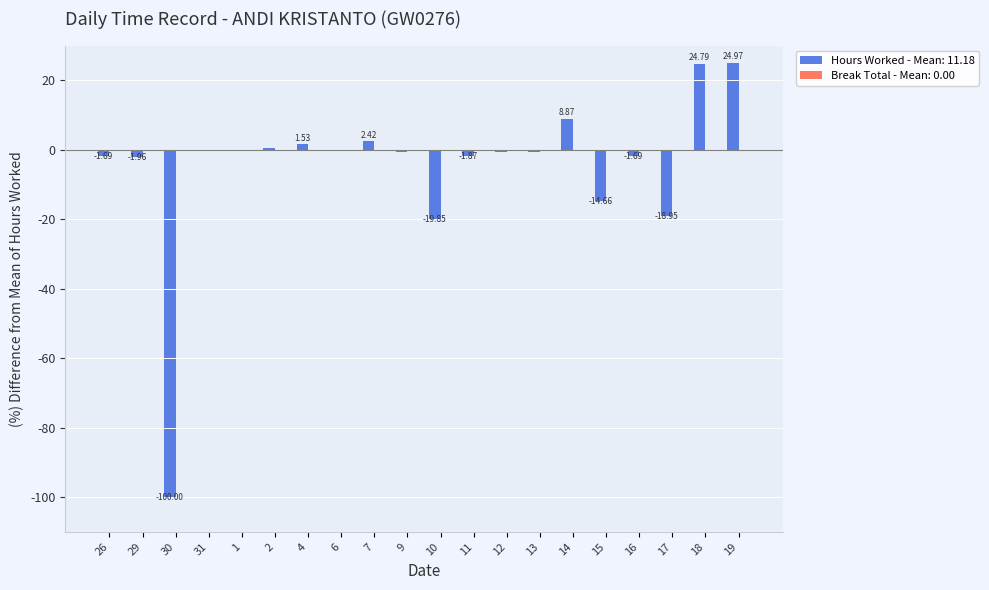

What is the sum of all values?

-100.0